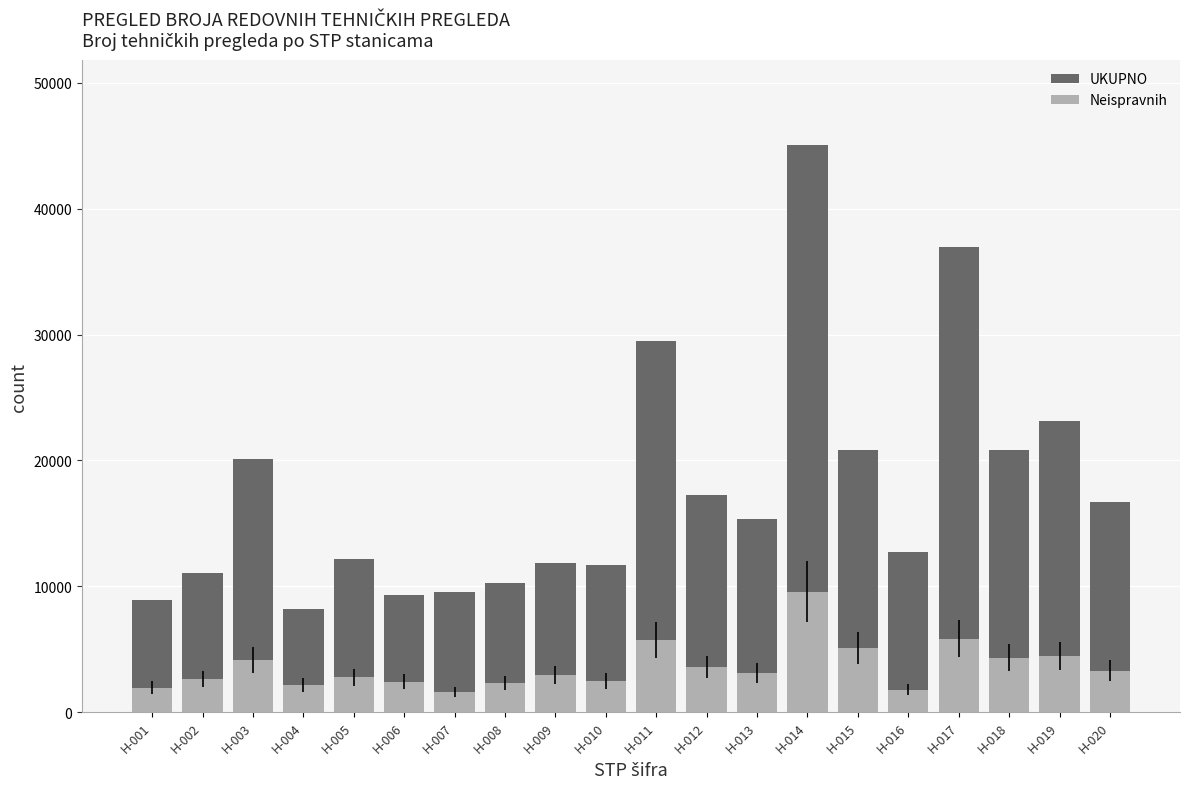

Reading left to right, list all the values displayed in this chart.

UKUPNO: 8918	11040	20083	8172	12131	9278	9586	10231	11848	11707	29500	17273	15375	45069	20795	12700	36939	20824	23115	16722
Neispravnih: 1957	2615	4117	2165	2768	2404	1604	2328	2948	2501	5759	3566	3095	9584	5110	1796	5828	4306	4475	3301